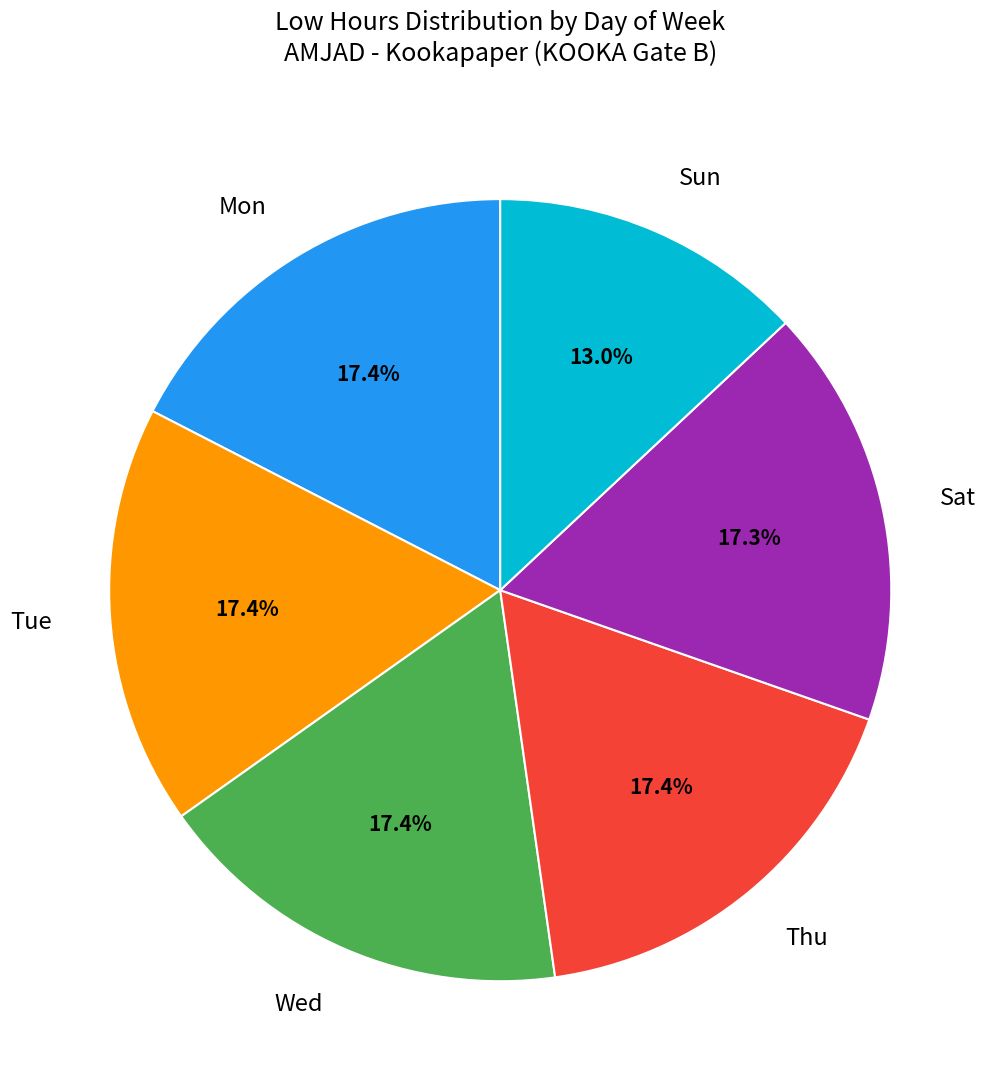

Is there any slice that represents more than half of the pie?

No